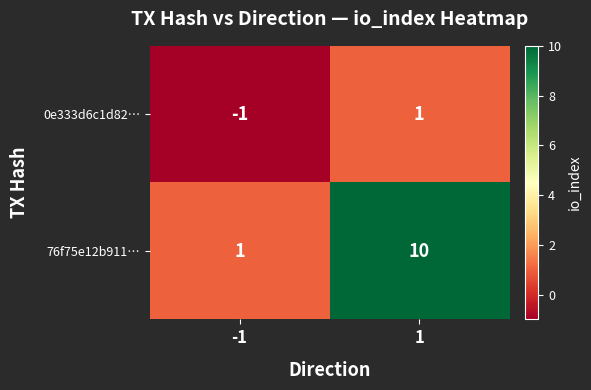

Rank the series by their average value, from lowest to highest.

0e333d6c1d82…, 76f75e12b911…